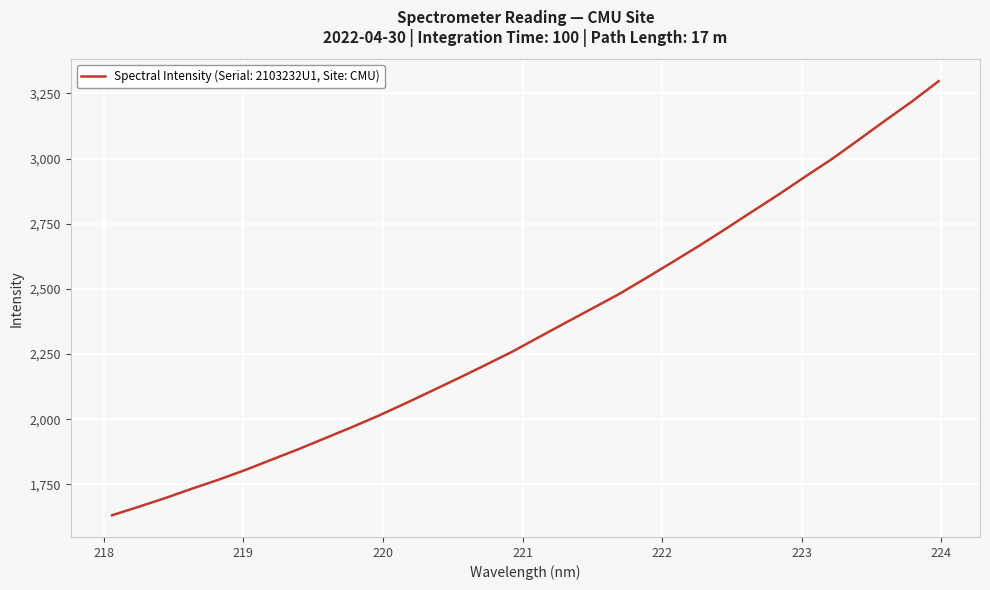

What is the difference between the maximum and second lowest values?

1632.0